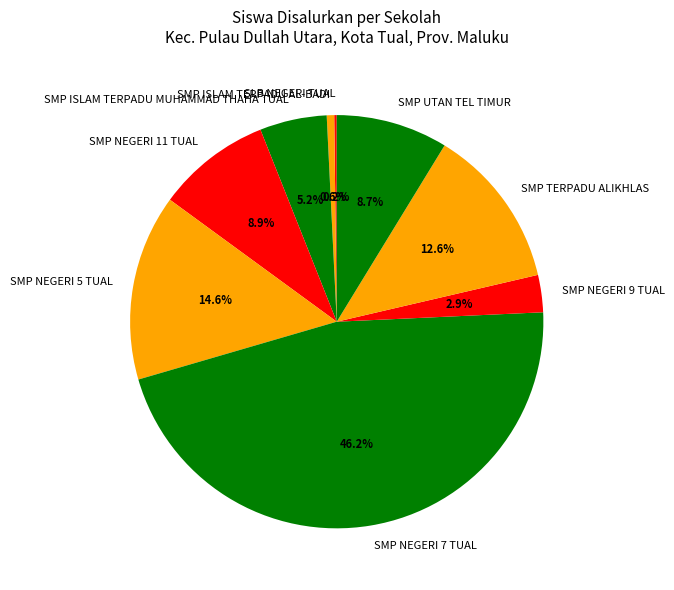

Do SMP NEGERI 9 TUAL and SMP NEGERI 5 TUAL together represent more than half of the pie?

No